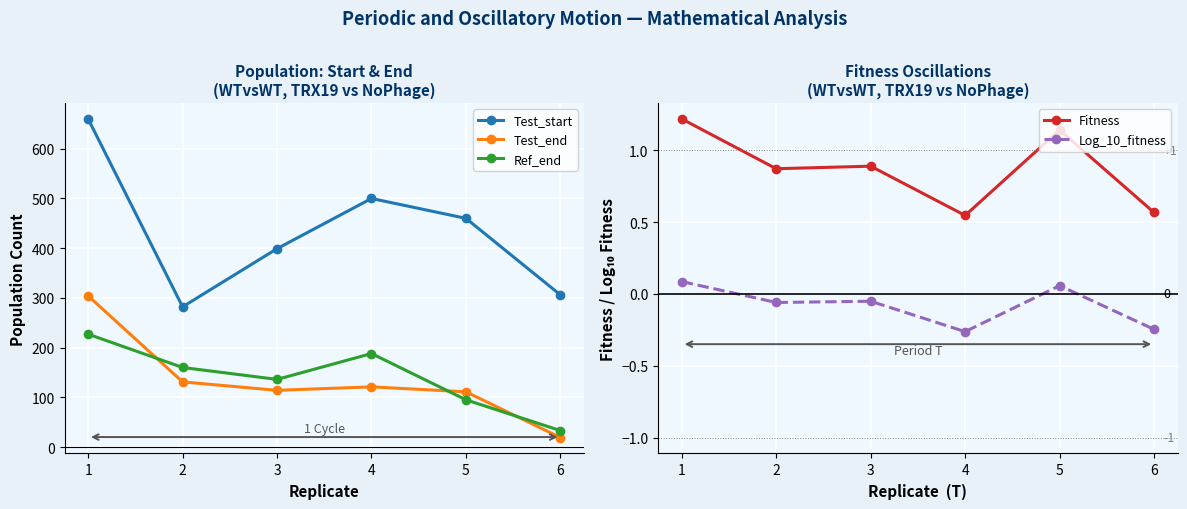

Which series changed the most between 4 and 5?

Ref_end